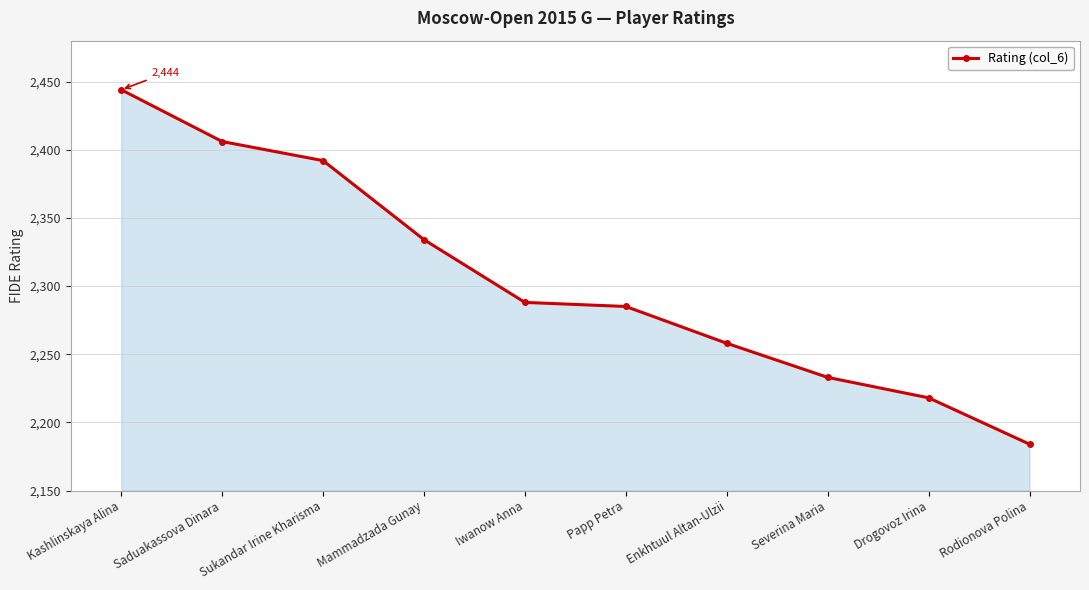

What is the label of the 10th point from the left?

Rodionova Polina